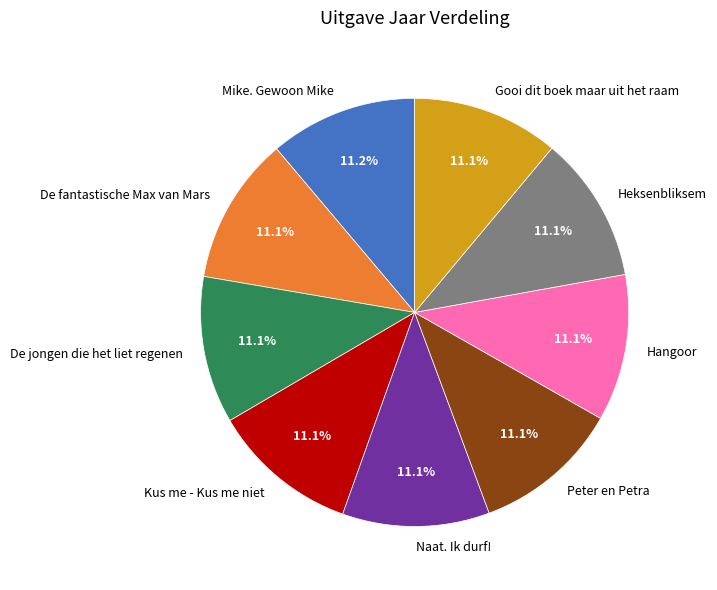

Approximately how many times larger is the value at Naat. Ik durf! compared to Mike. Gewoon Mike?

1.0